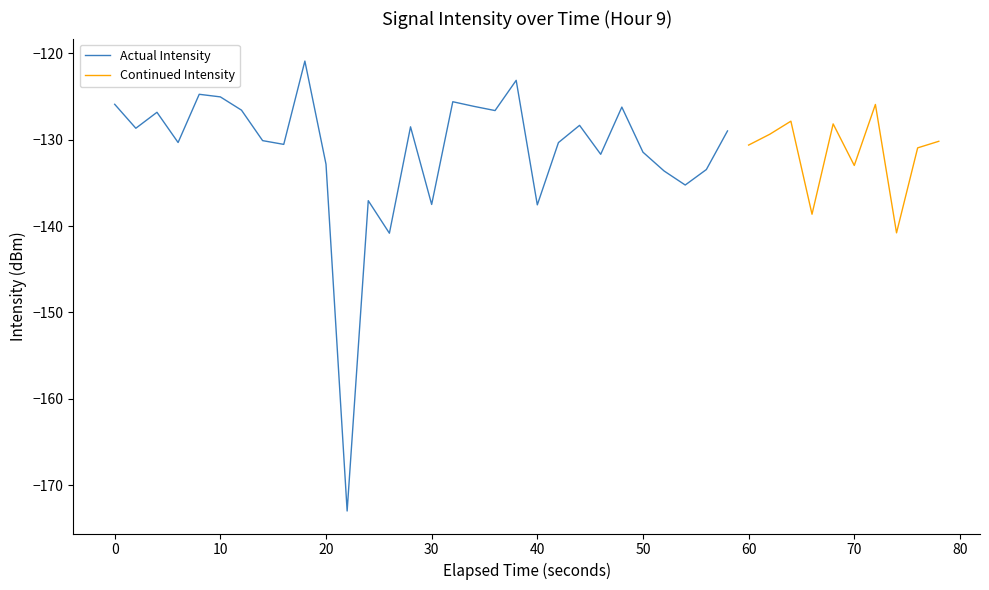

What is the value of the 6th point from the left?

-125.0